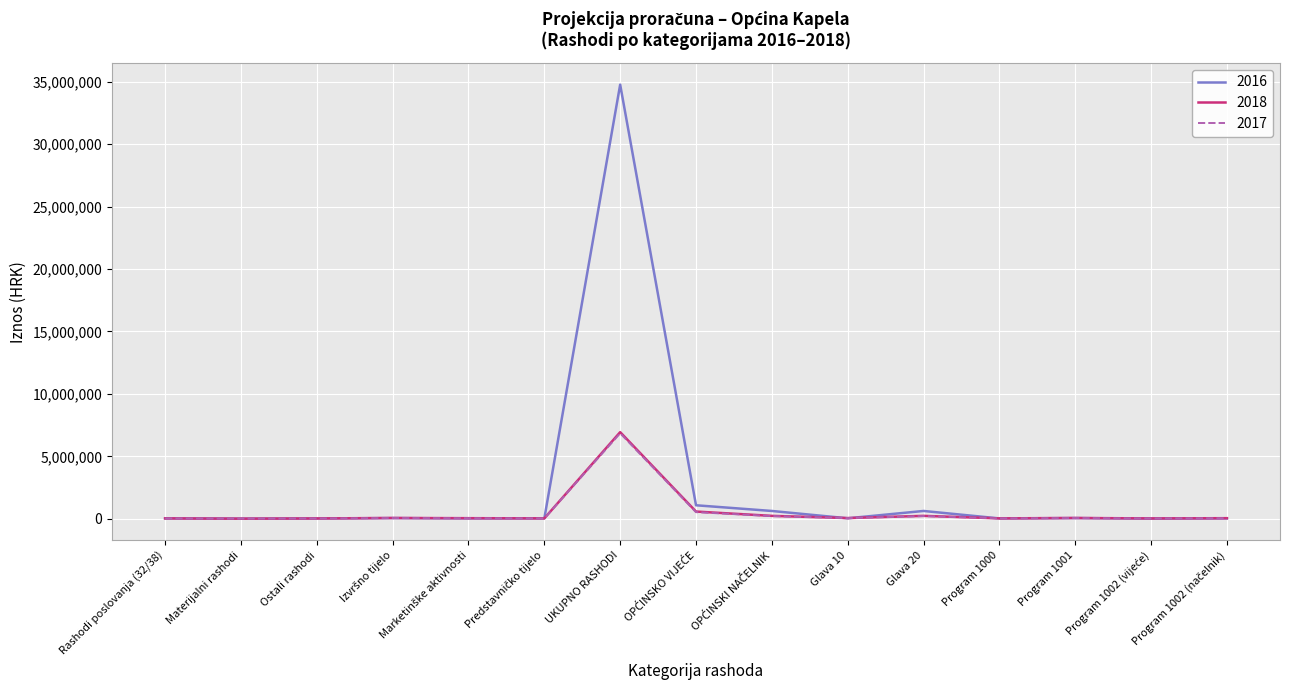

Which category has the highest value in the 2016 series?

UKUPNO RASHODI